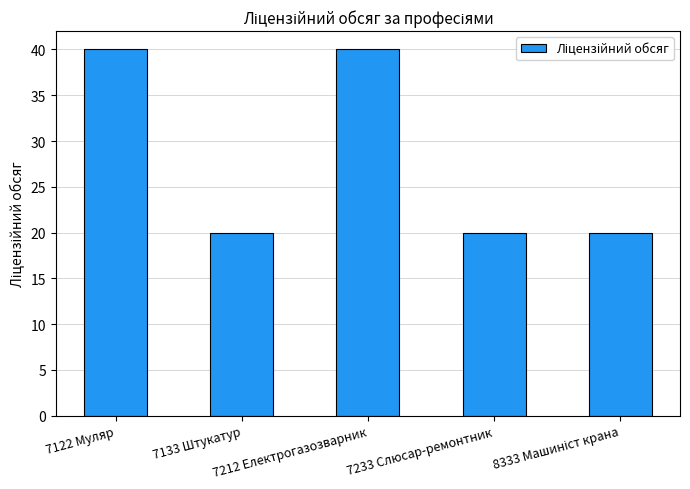

Approximately how many times larger is the value at 7133 Штукатур compared to 7122 Муляр?

0.5